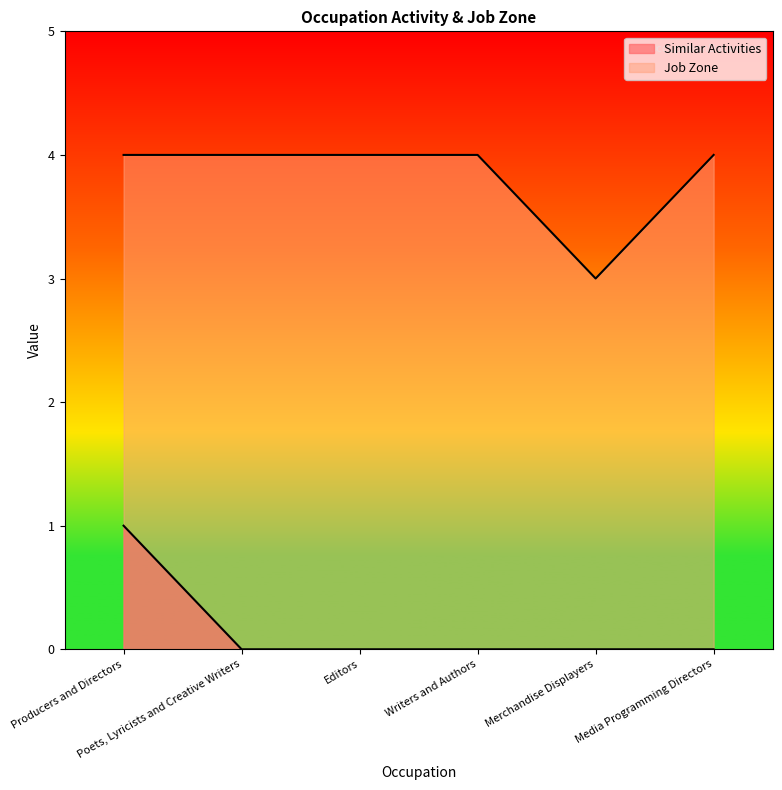

The value of Similar Activities at Editors is 0. True or false?

True